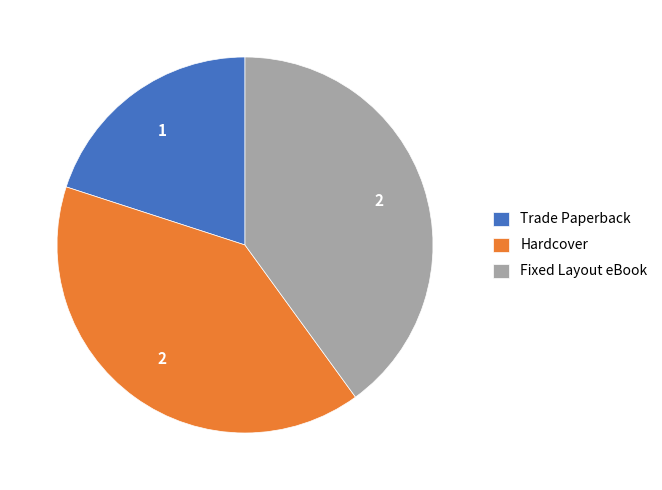

What is the smallest slice in the pie chart?

Trade Paperback